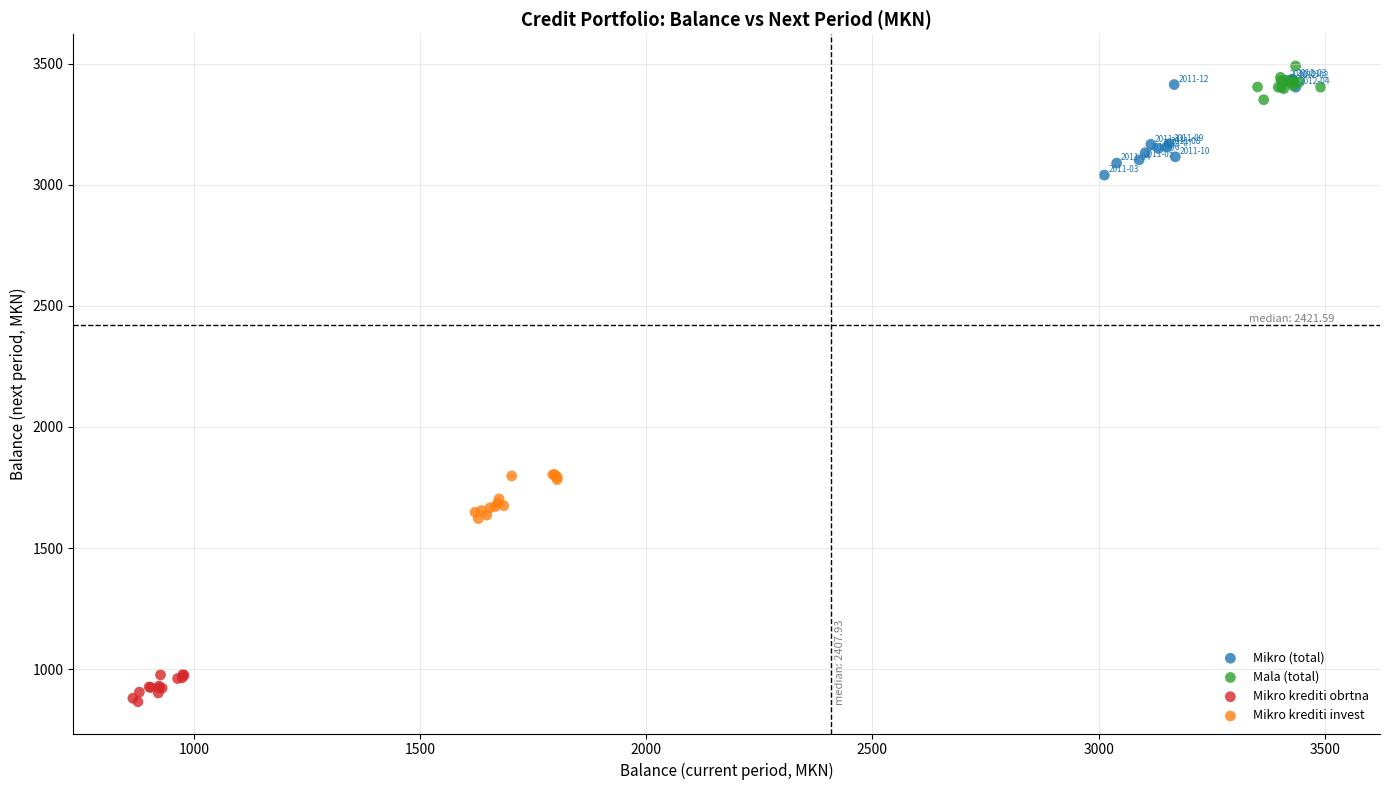

What are all the series names shown in the legend?

Mikro (total), Mala (total), Mikro krediti obrtna, Mikro krediti invest